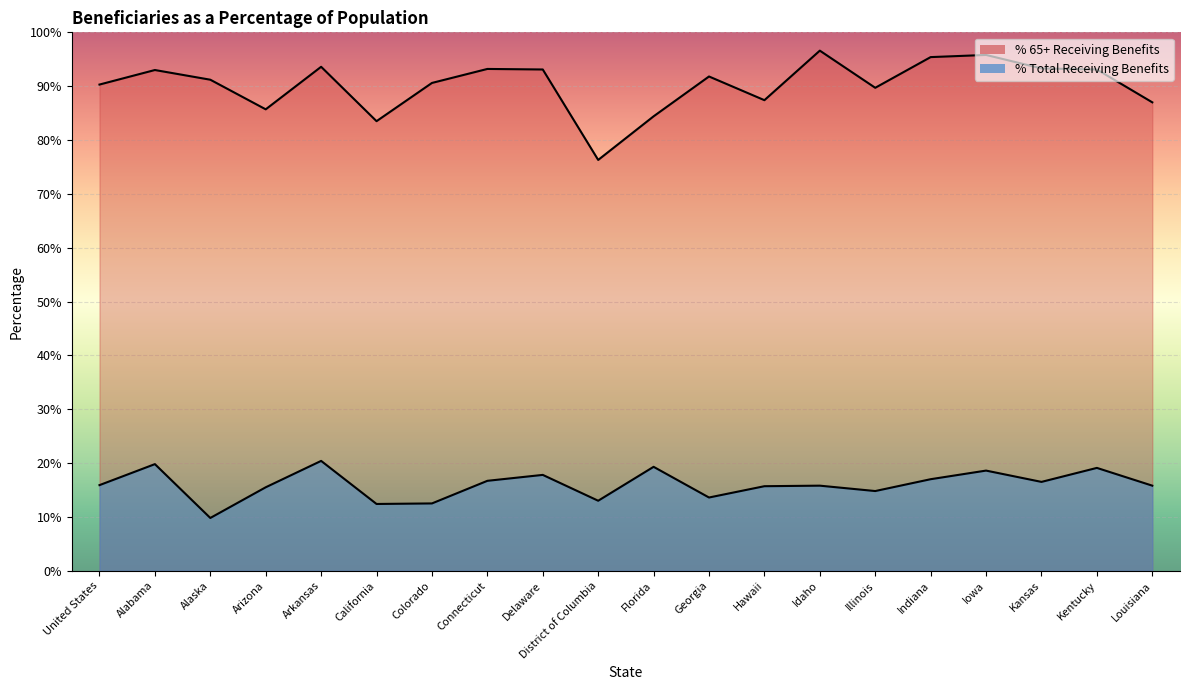

The value of % Total Receiving Benefits at Arizona is 9.0. True or false?

False